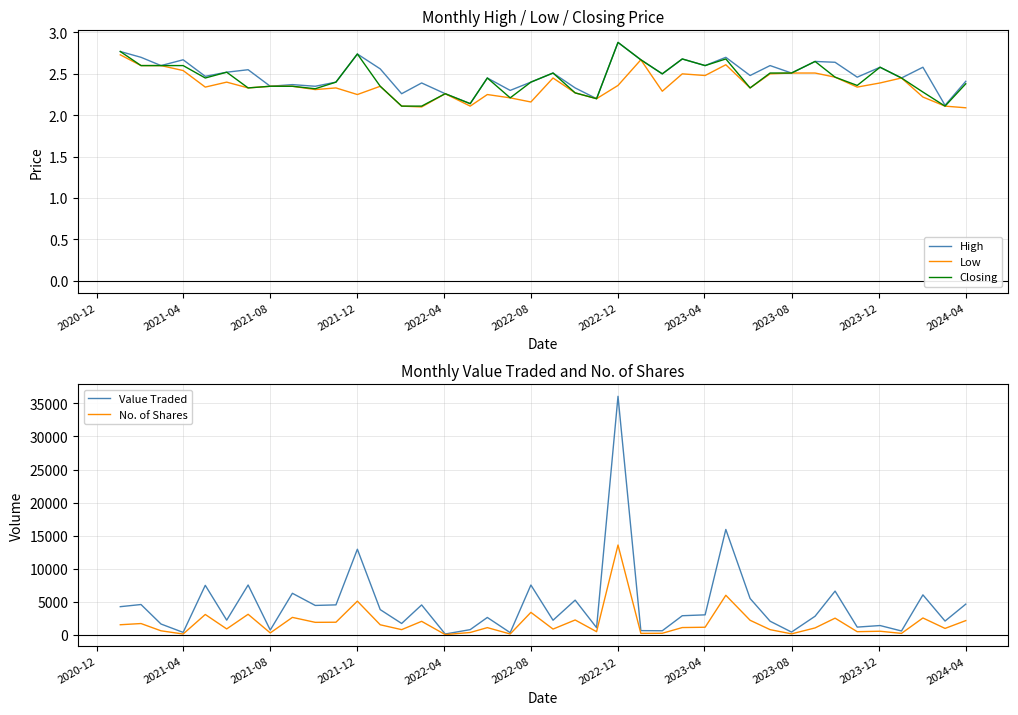

True or false: Low and No. of Shares cross at least once.

False